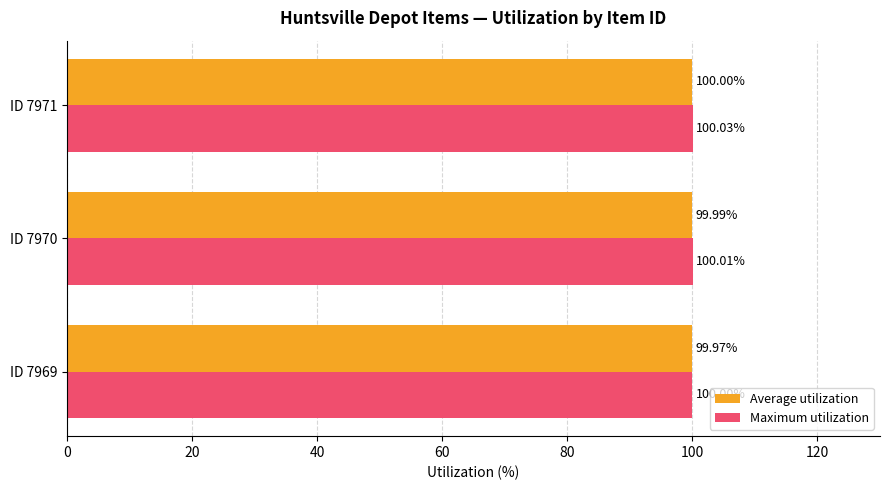

Count the number of categories in the chart.

3